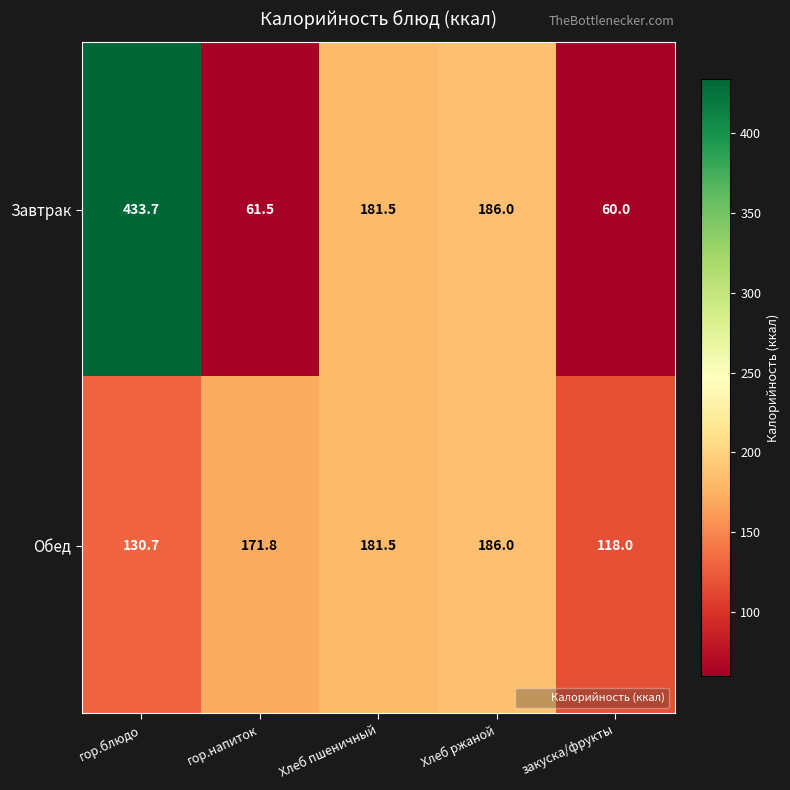

How many categories are shown in the chart?

5